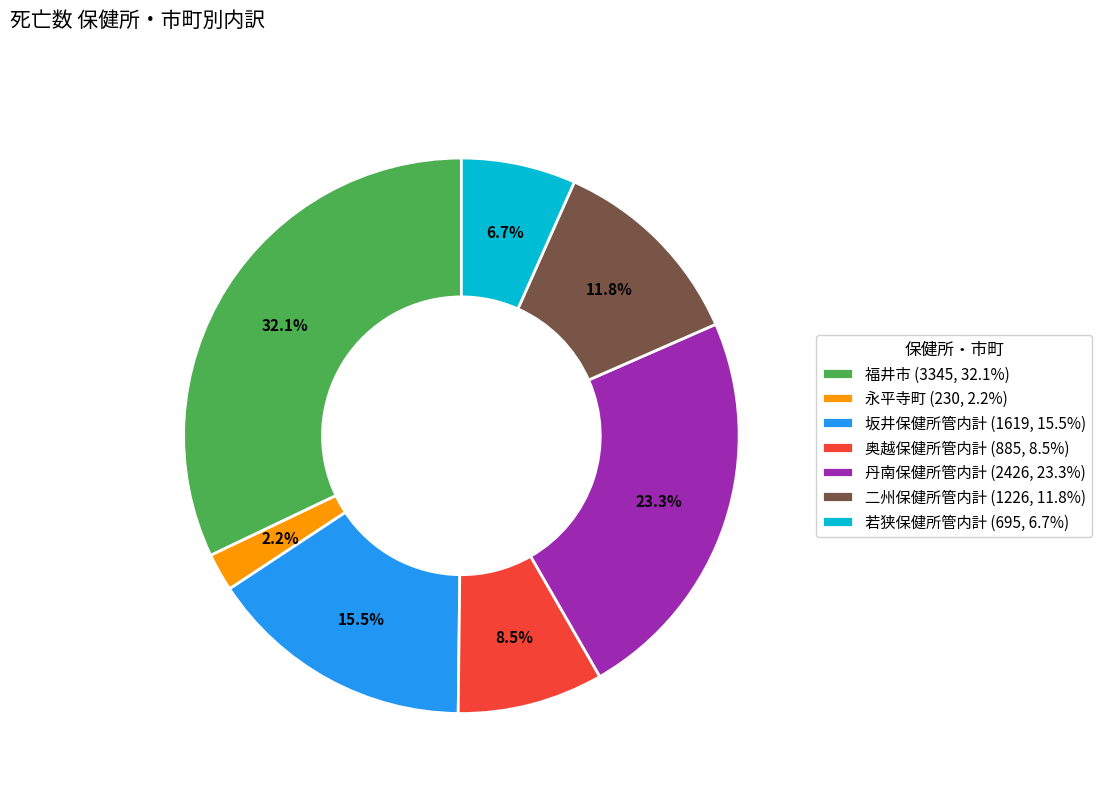

Is it true that 二州保健所管内計 is 18% of the pie?

False